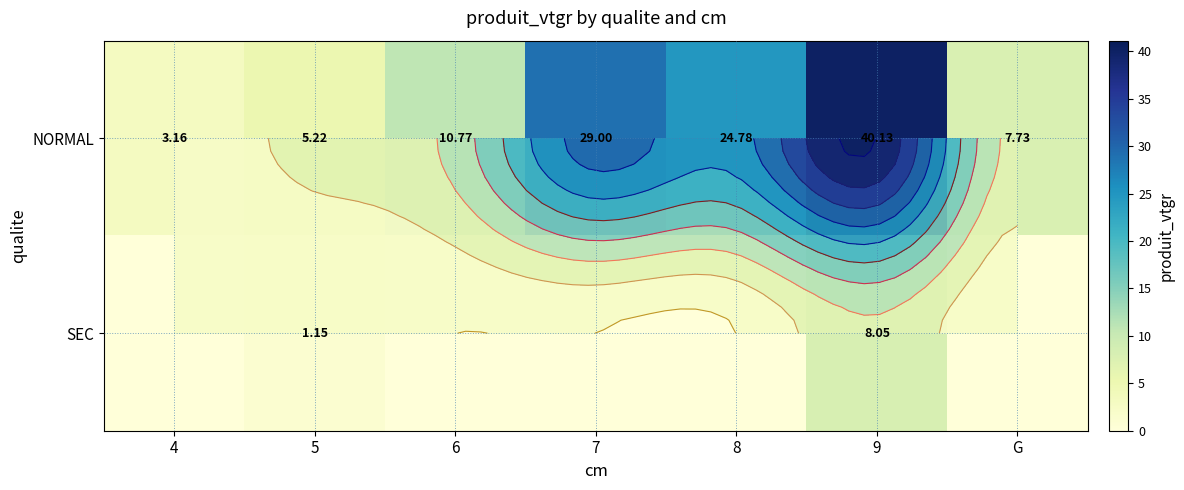

How many values in the SEC series exceed 0?

2